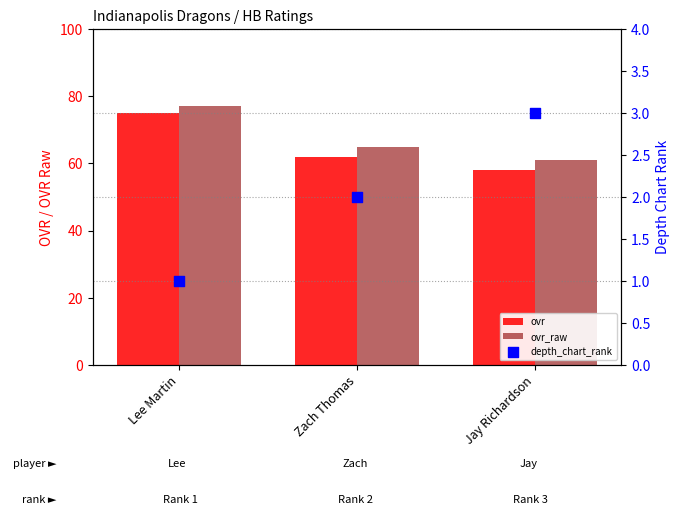

Which series has the largest total across all categories?

ovr_raw